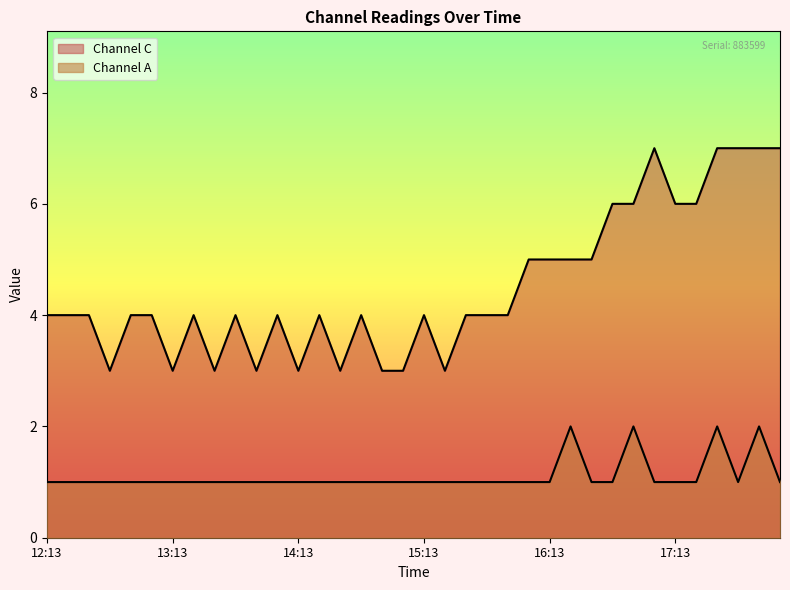

List the series in order of their overall mean, lowest first.

Channel A, Channel C